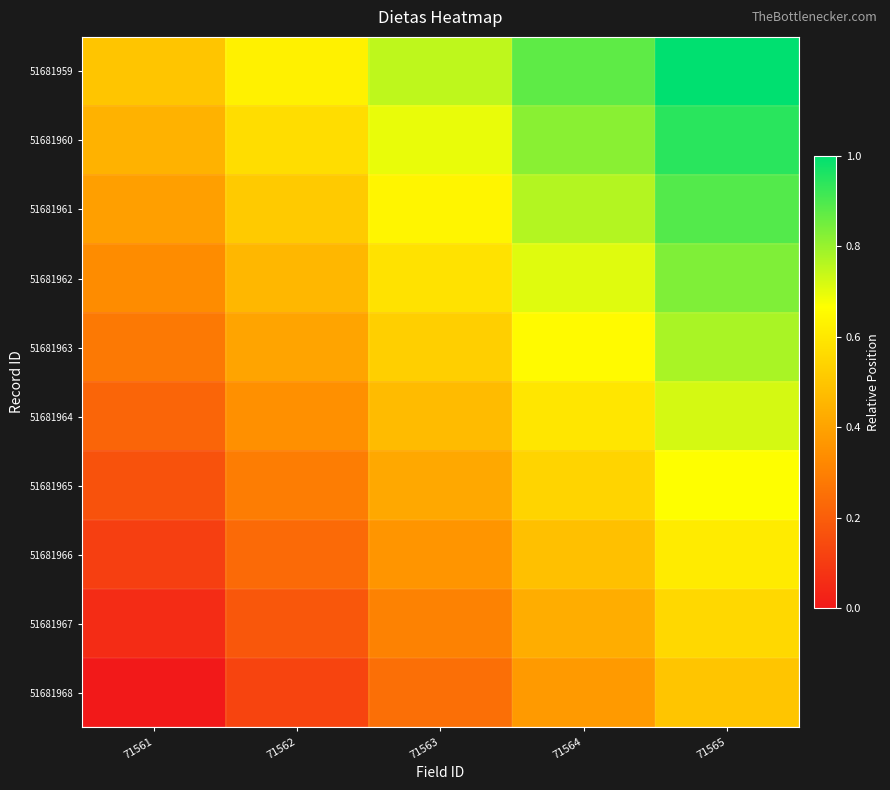

At which category does the chart reach its peak across all series?

71565